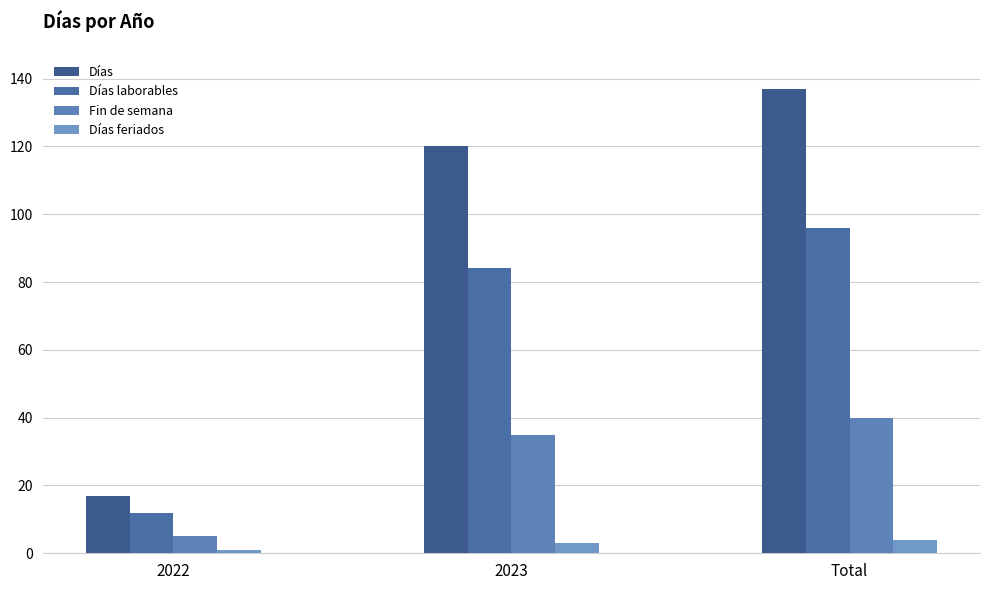

Which series changed the most between 2022 and Total?

Días